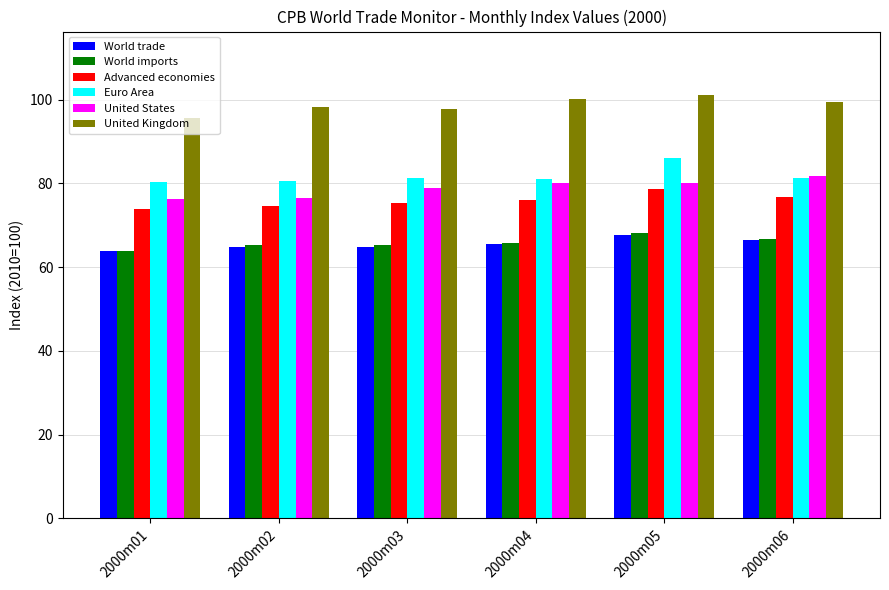

What are all the series names shown in the legend?

World trade, World imports, Advanced economies, Euro Area, United States, United Kingdom